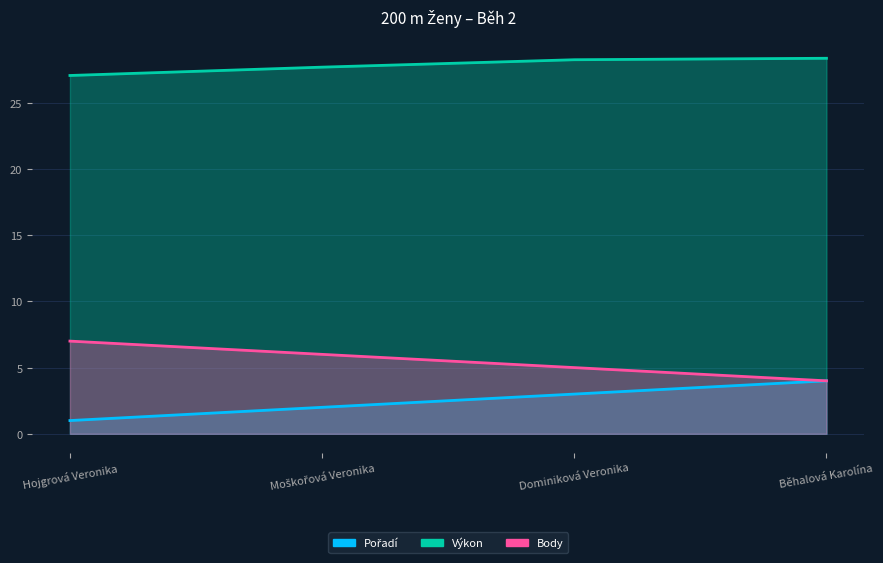

Reading left to right, what are all the values shown in this chart?

Pořadí: 1.0	2.0	3.0	4.0
Výkon: 27.1	27.7	28.2	28.4
Body: 7.0	6.0	5.0	4.0